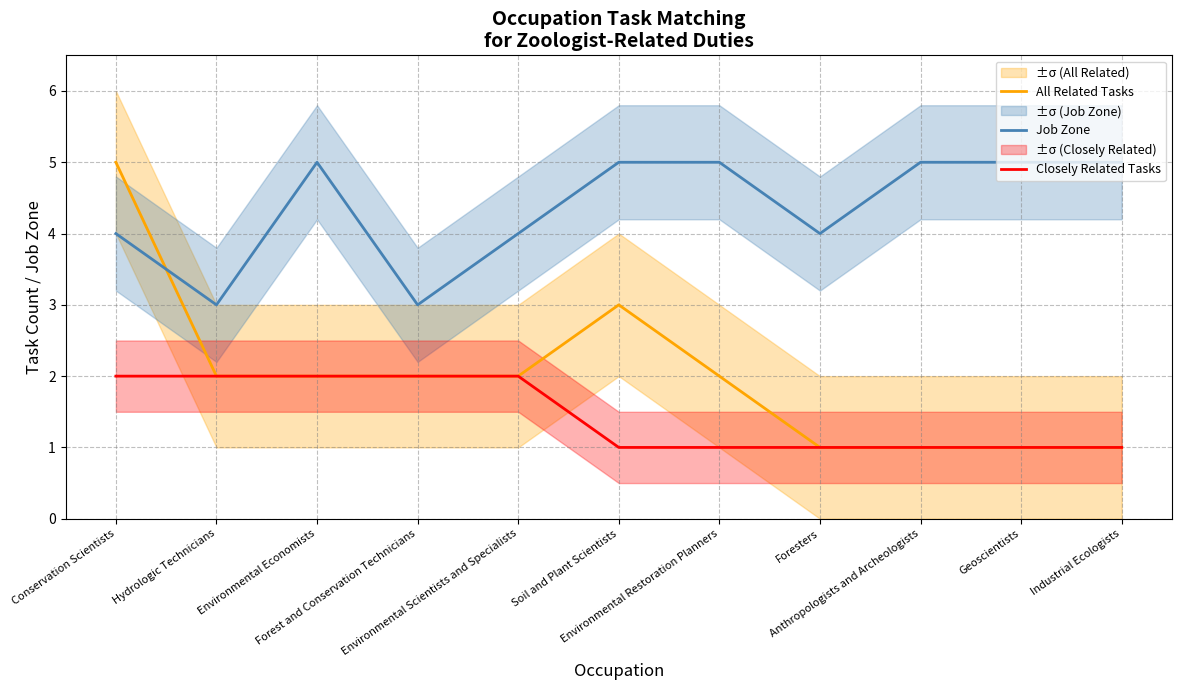

Read the Job Zone value at Environmental Restoration Planners.

5